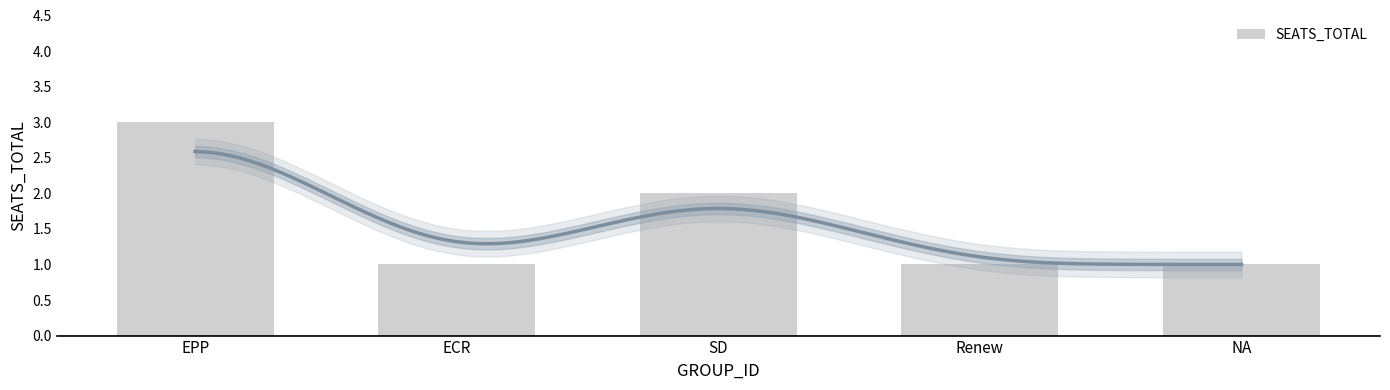

List the labels in order of value, largest first.

EPP, SD, ECR, Renew, NA